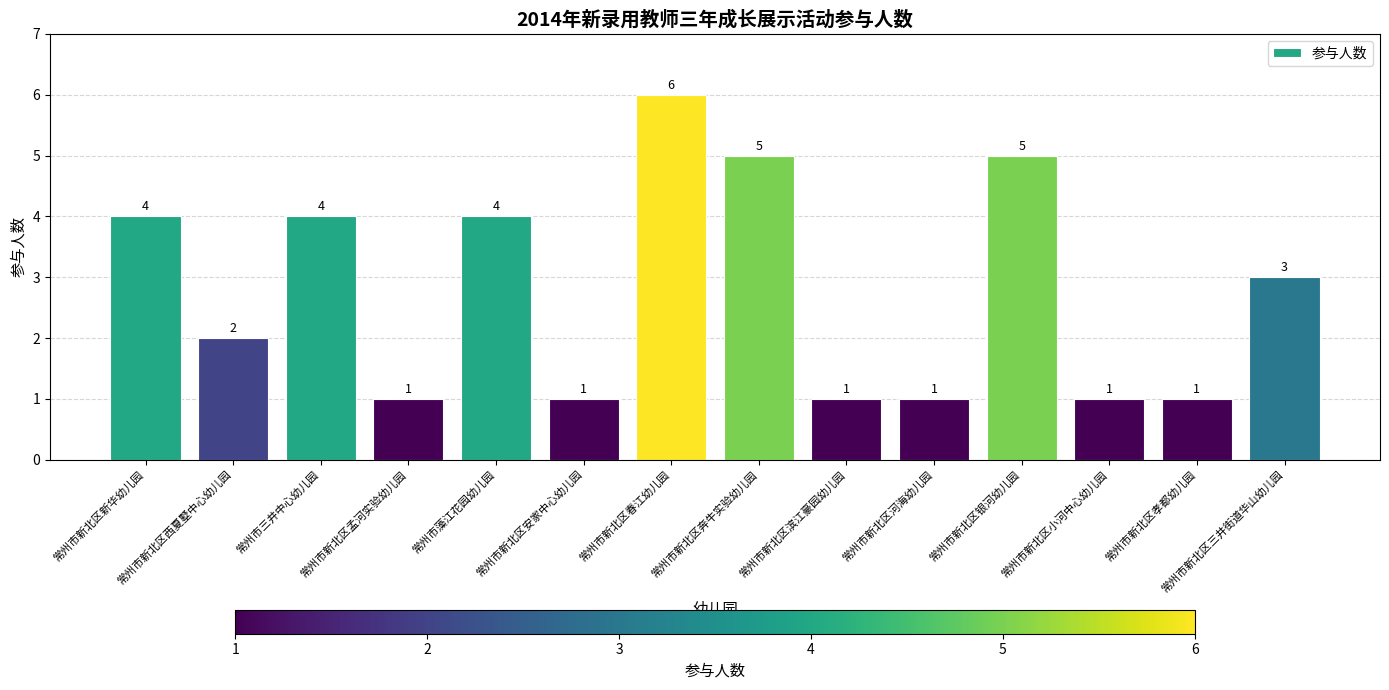

Reading right to left, extract all data points from this chart.

3	1	1	5	1	1	5	6	1	4	1	4	2	4